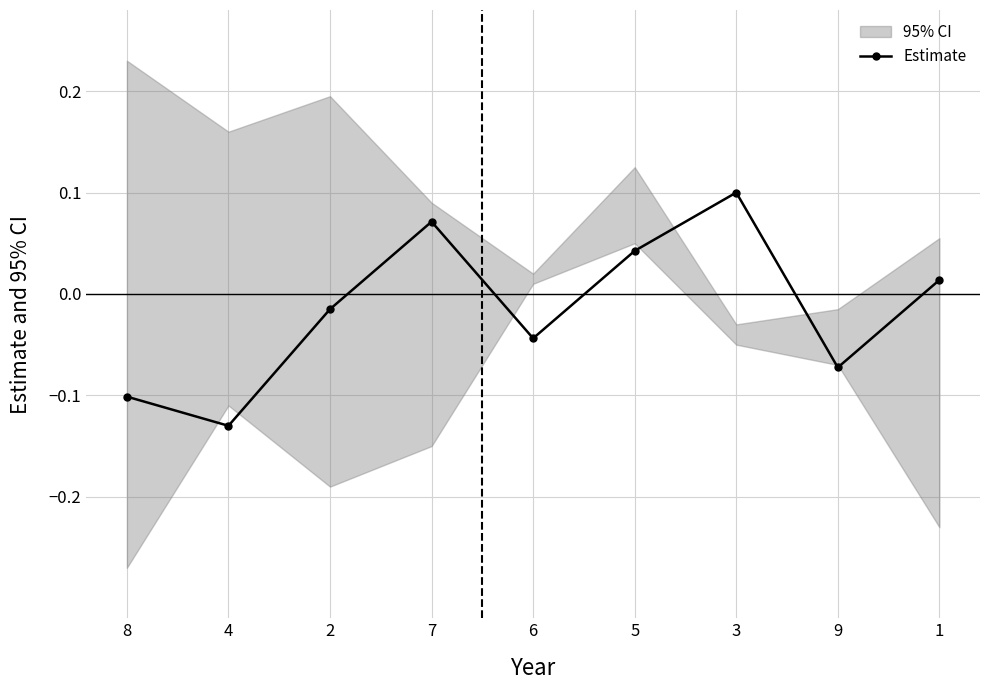

At which category does the data reach its first local valley?

4